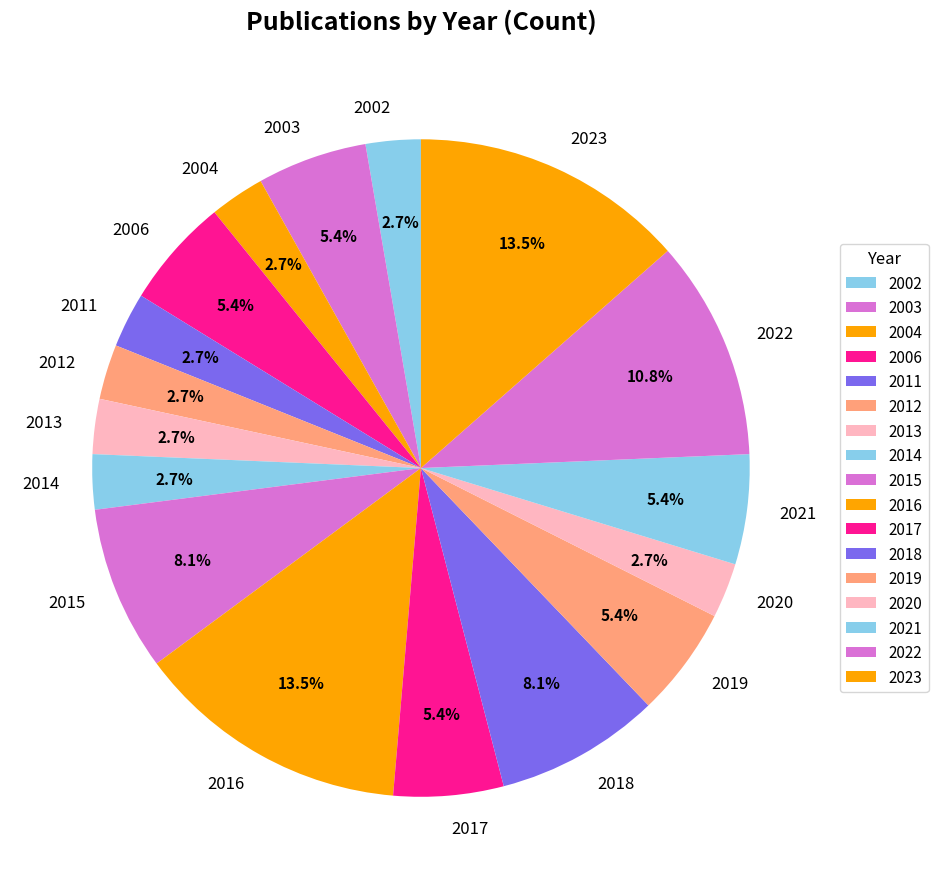

What is the ratio of the value at 2018 to the value at 2004?

3.0